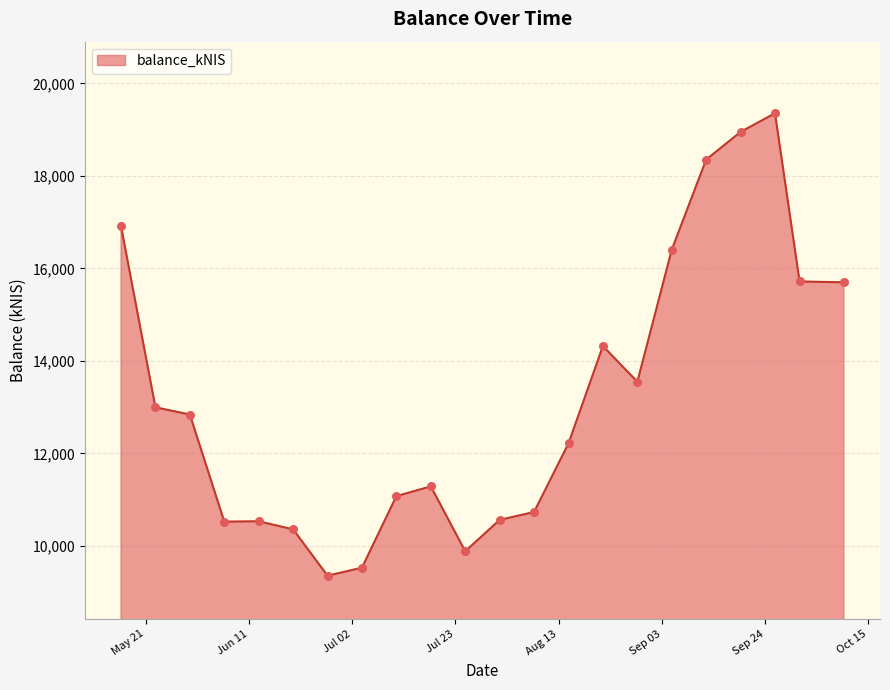

What is the minimum value shown in the chart?

9352.7